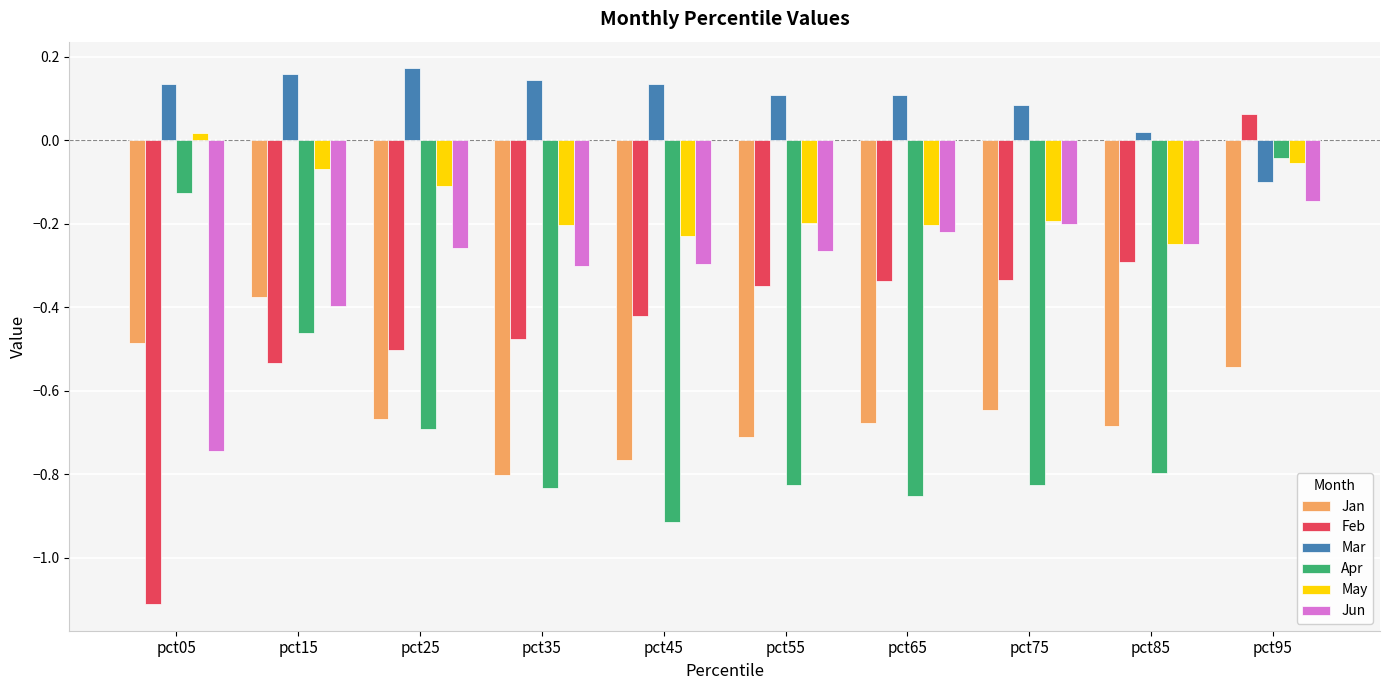

Which category has the lowest value across all series?

pct05